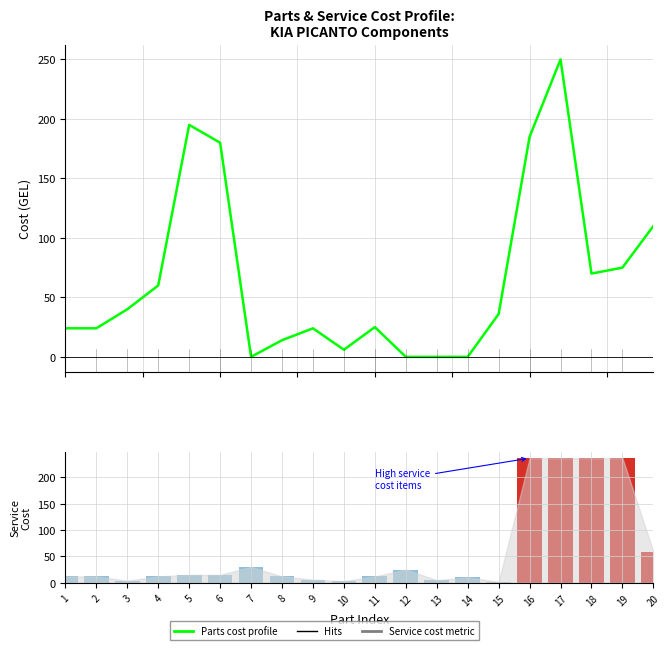

How many groups of bars are there?

20